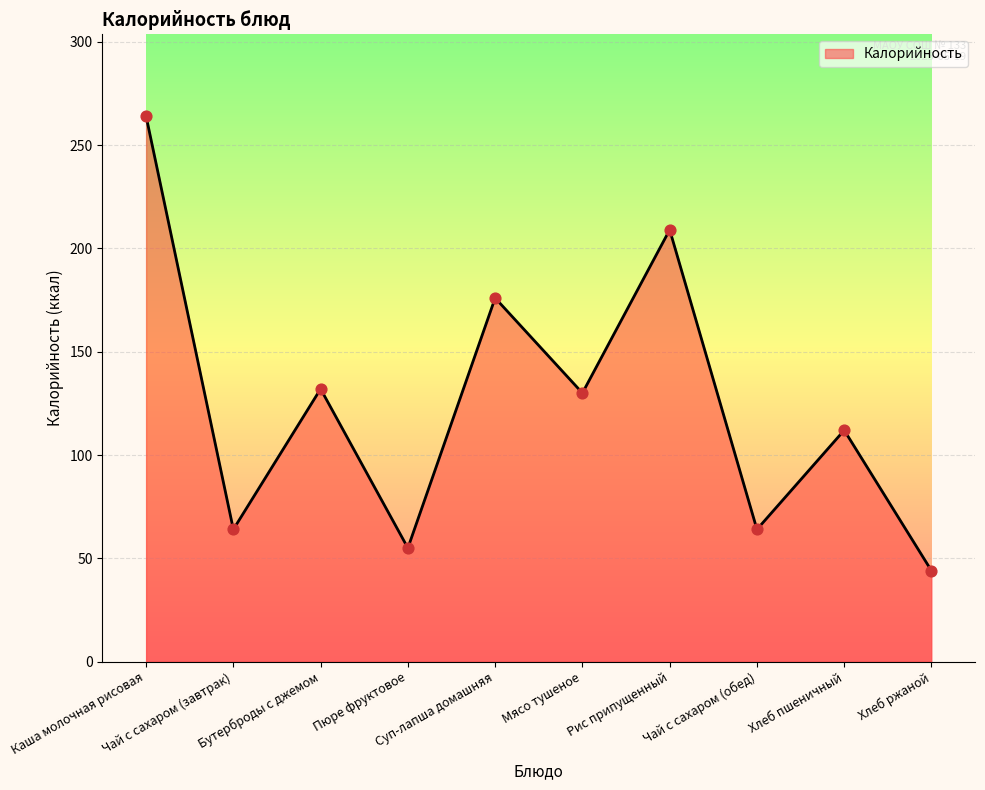

Between Бутерброды с джемом and Мясо тушеное, which is larger?

Бутерброды с джемом